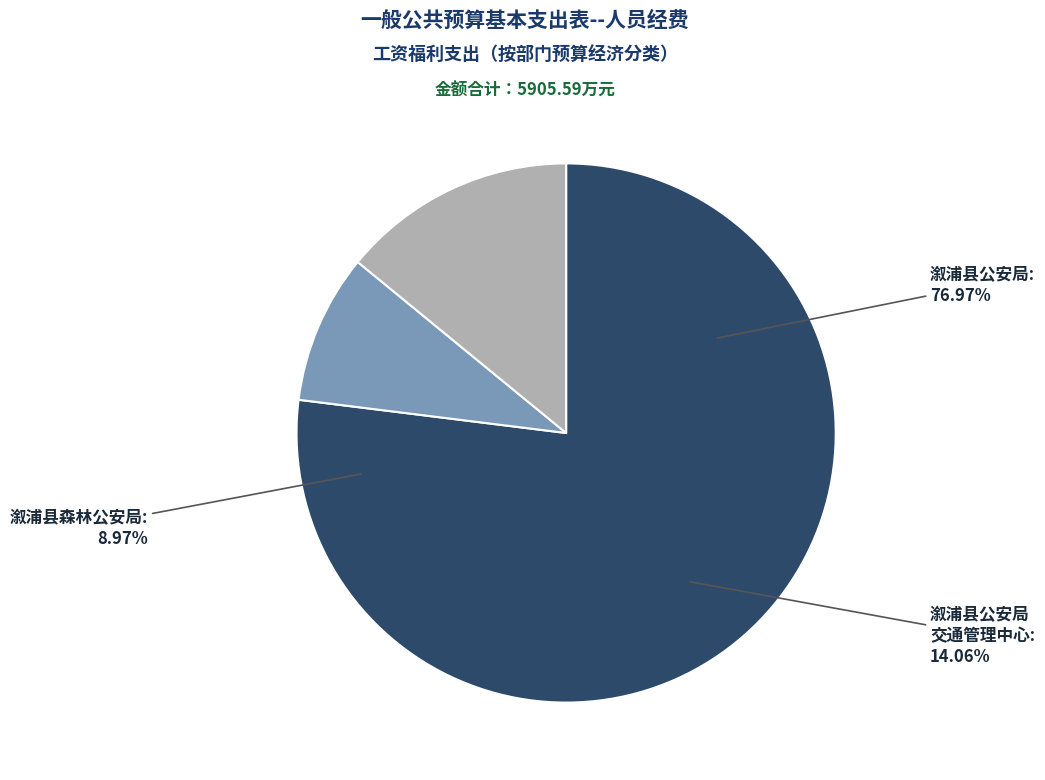

The 溆浦县公安局 slice represents 63% of the pie. True or false?

False